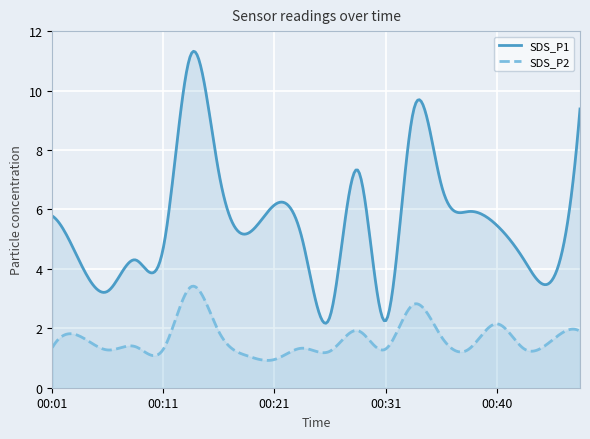

In SDS_P2, how many points are lower than both neighbors (excluding endpoints)?

7